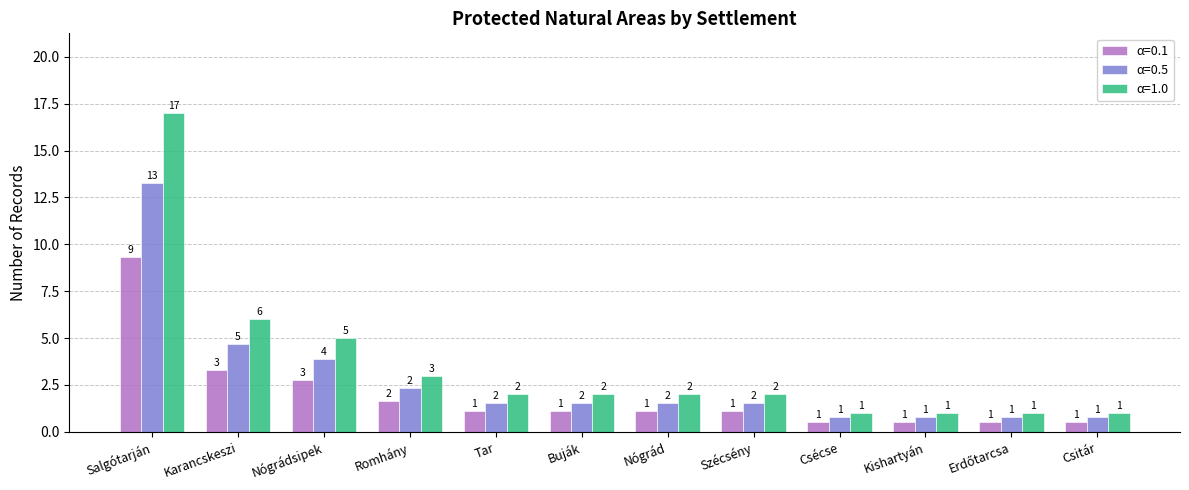

Rank the series by their average value, from highest to lowest.

α=1.0, α=0.5, α=0.1